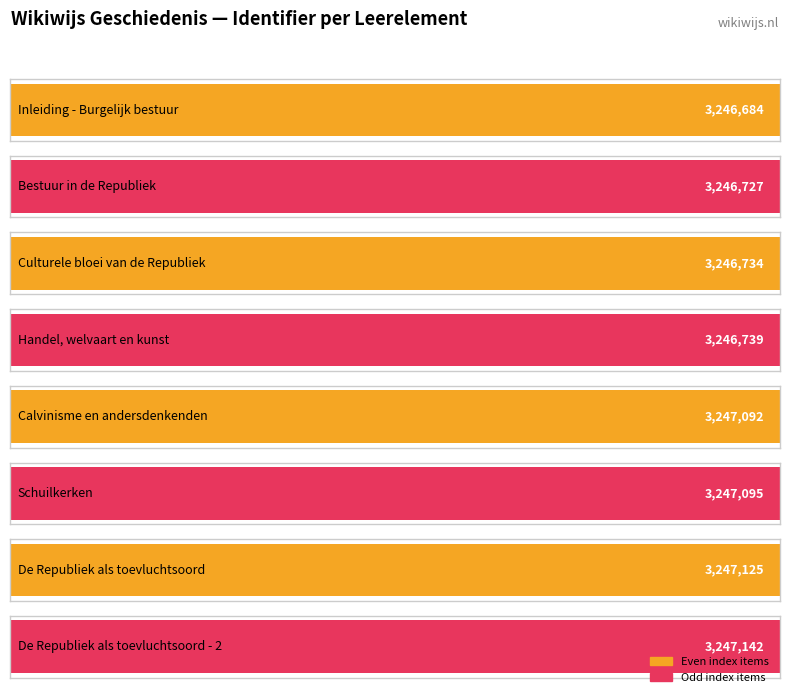

What is the value of the 8th bar from the left?

3247142